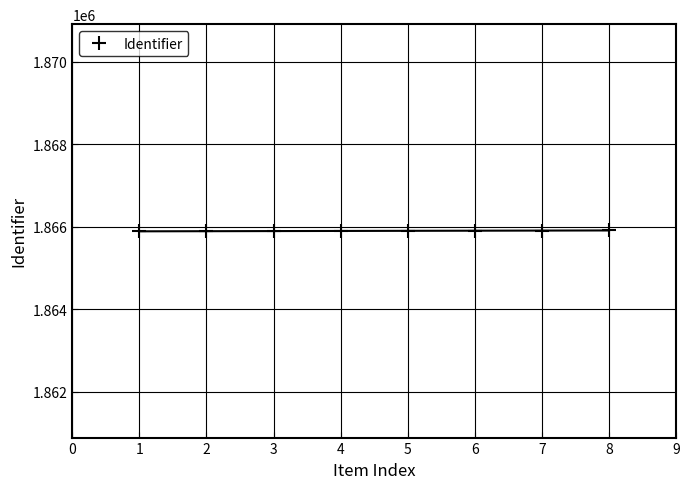

The value of Identifier at 4 is 1865899. True or false?

True